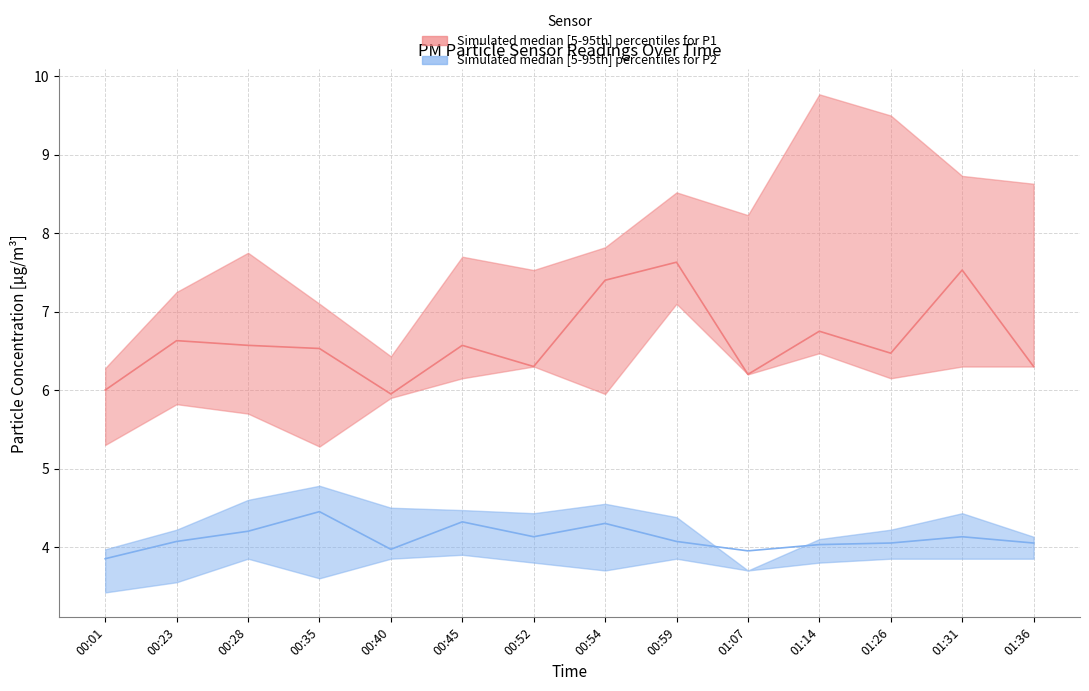

Which label corresponds to the smallest value in the chart?

00:01